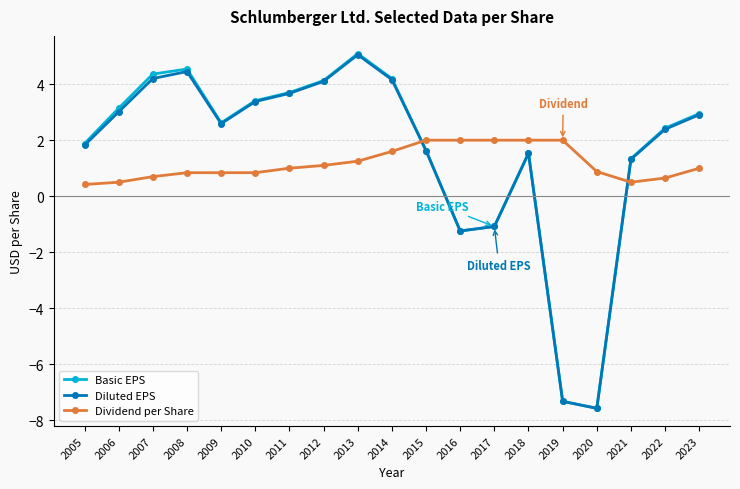

What is the maximum value for Basic EPS?

5.1